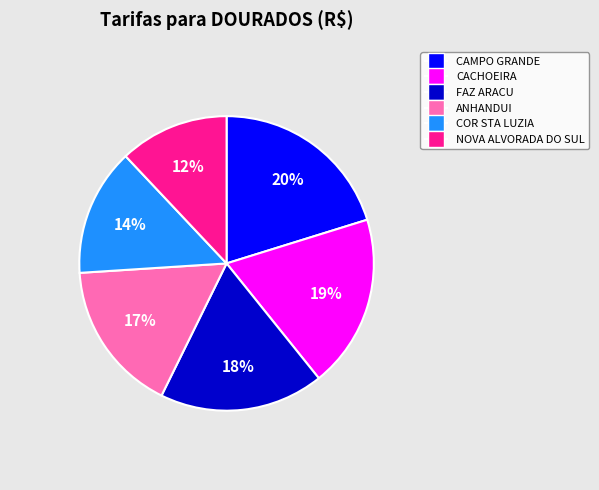

To the nearest percent, what is the average slice percentage?

17%